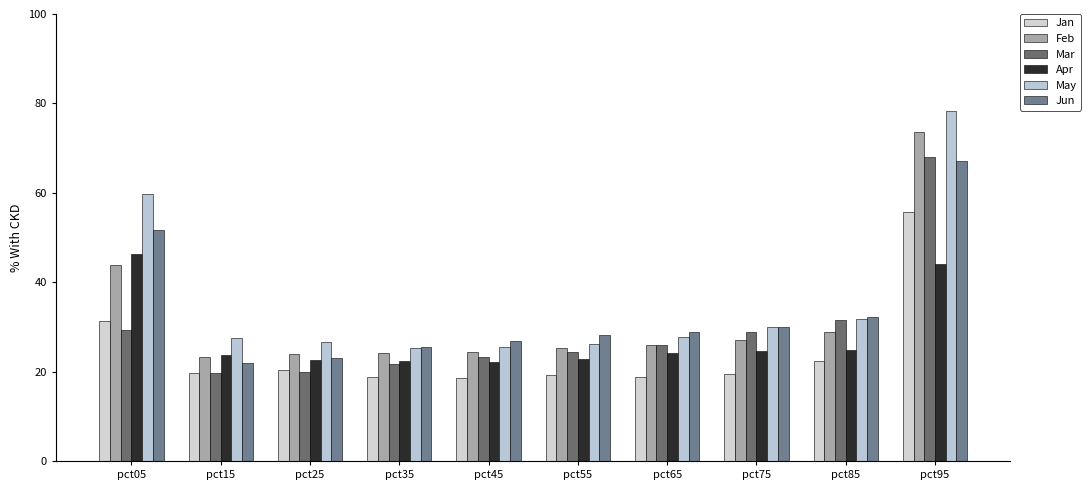

Where is Feb nearest to the value 48?

pct05